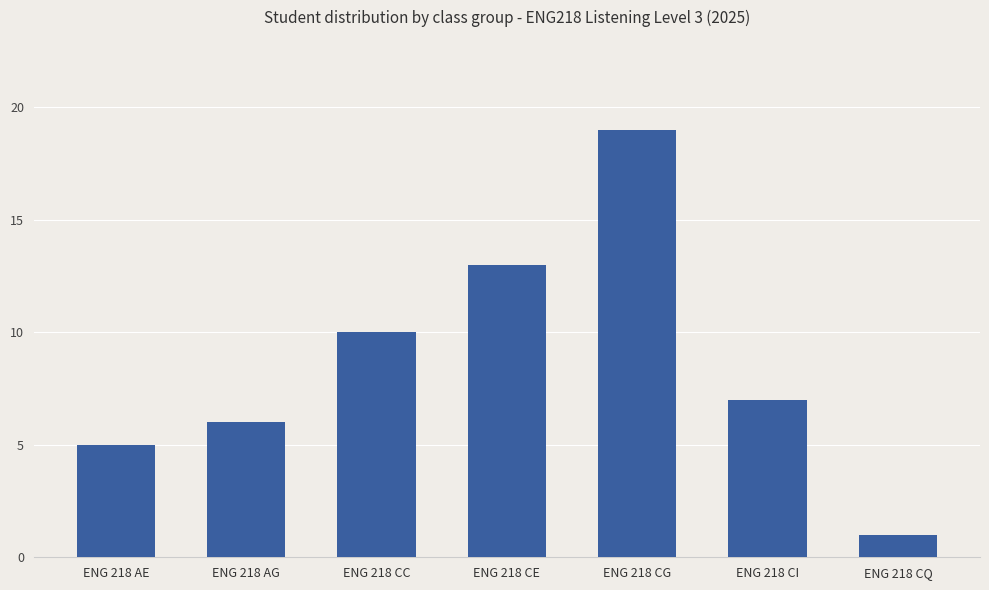

What is the sum of all values?

61